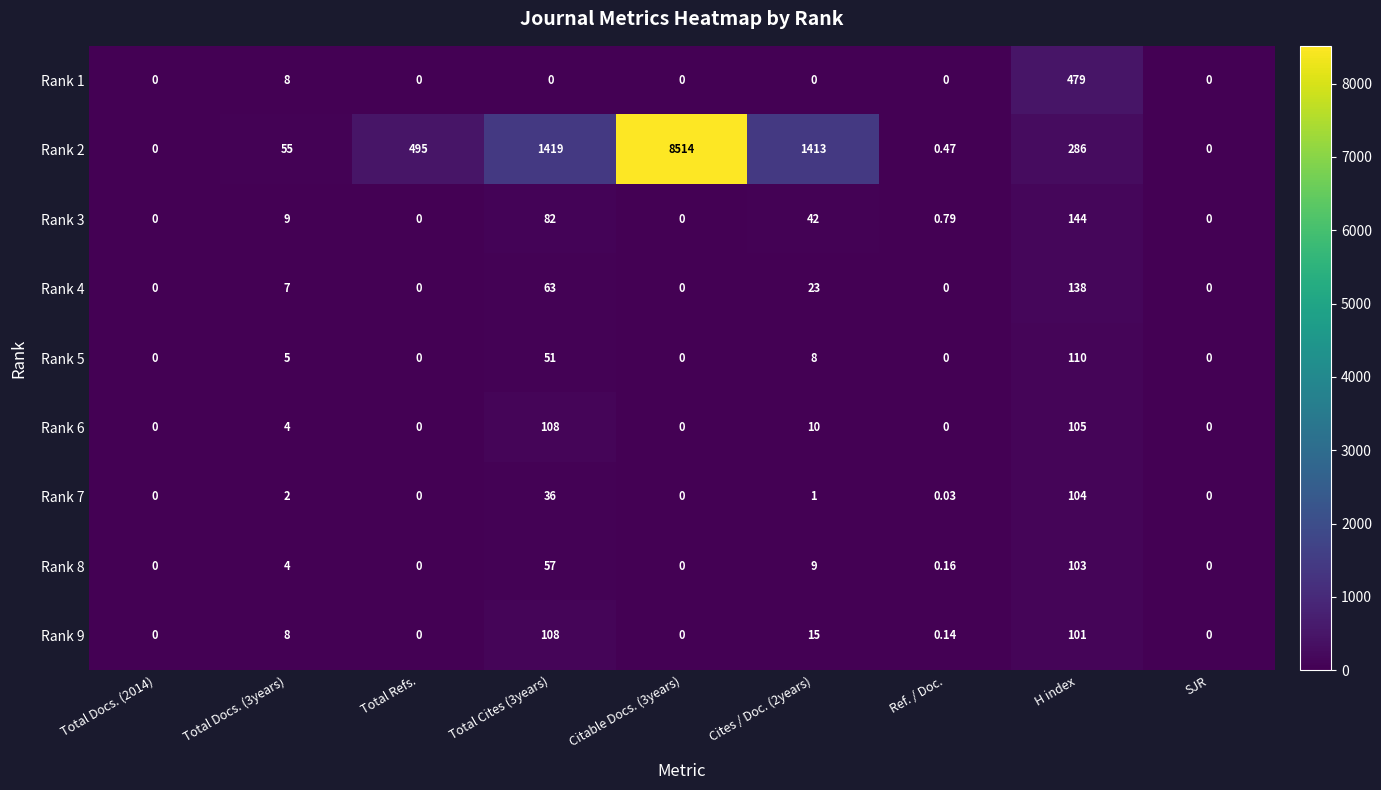

Is the value of Rank 1 at Cites / Doc. (2years) greater than the value of Rank 5 at H index?

No